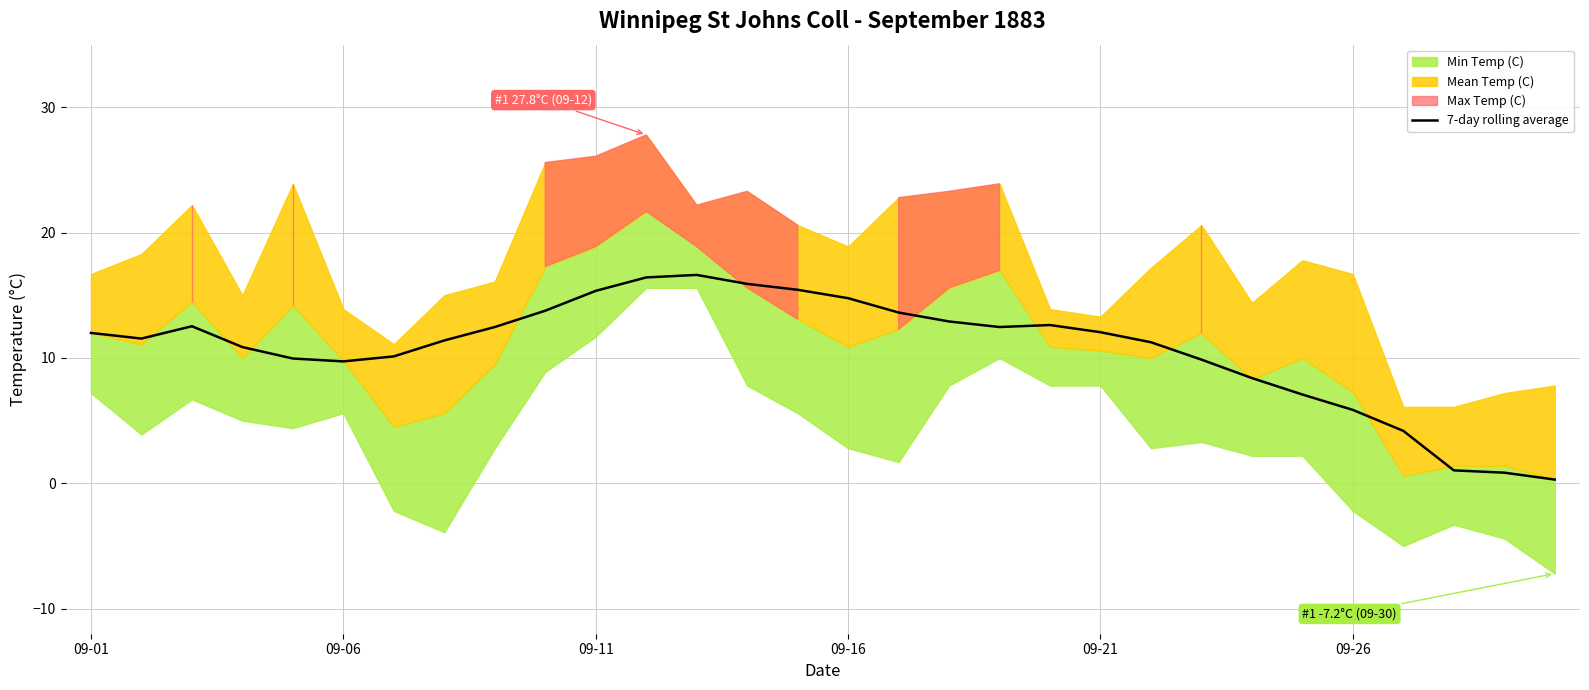

Does the chart display data point markers on the line(s)?

No